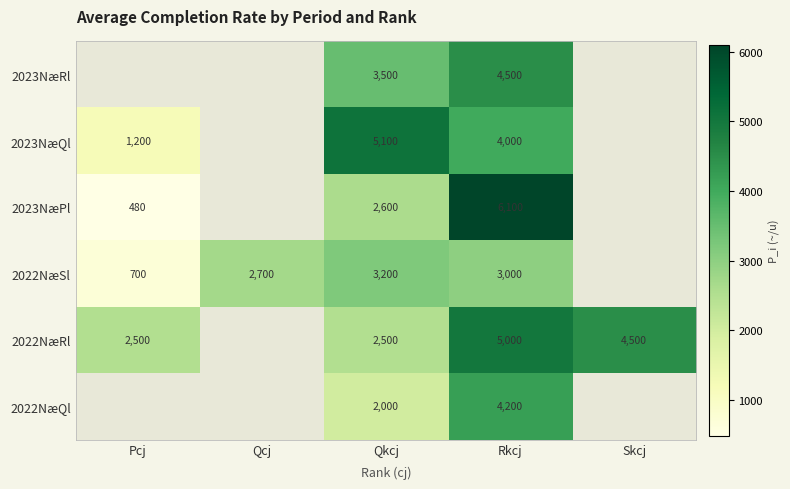

What is the total value across all series at Rkcj?

26800